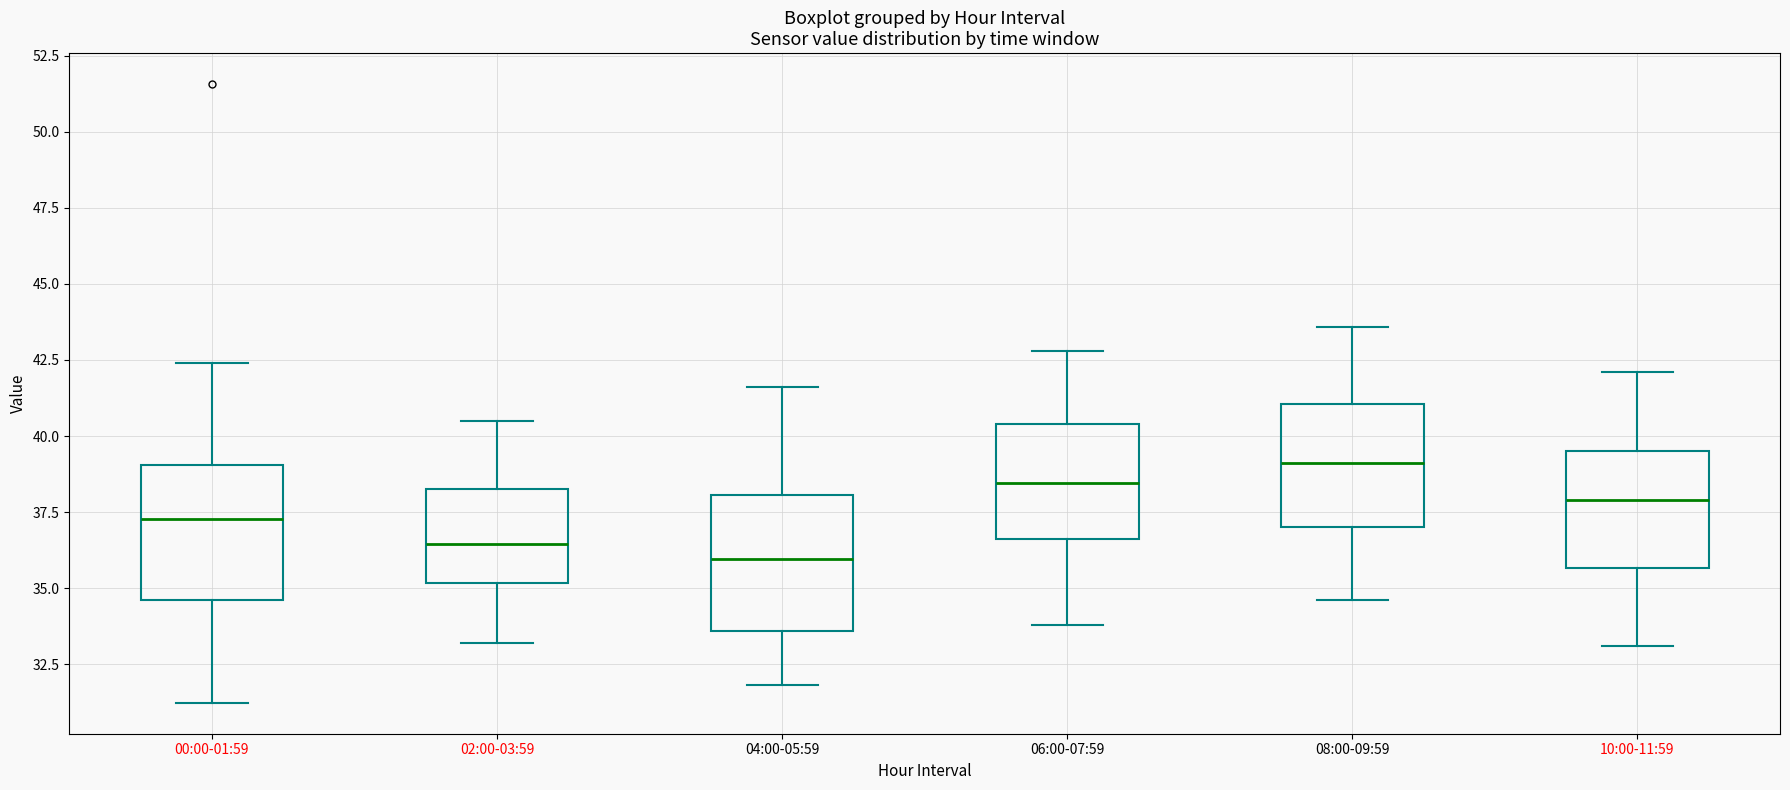

Which box has the highest median line?

08:00-09:59